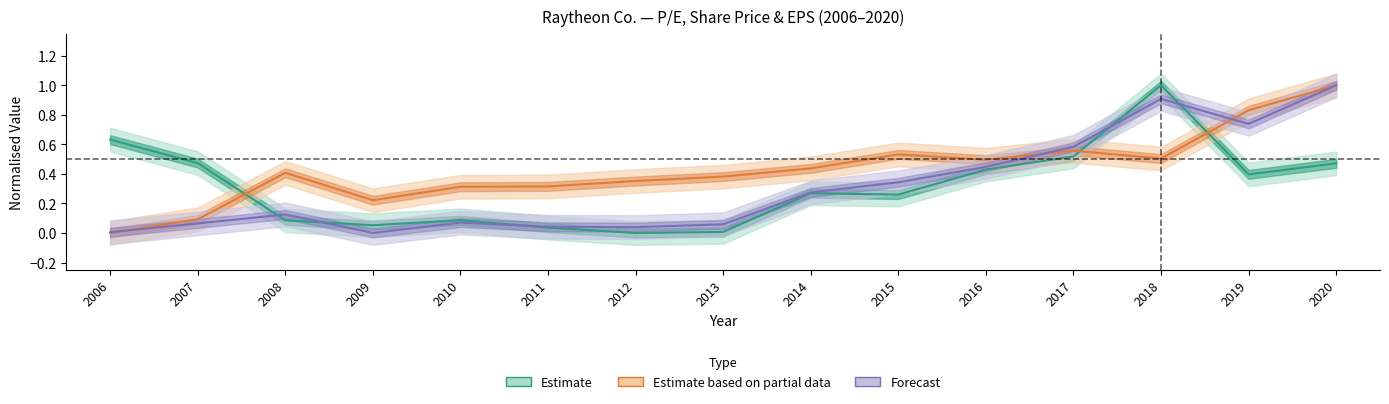

What is the sum of the EPS values at 2011 and 2009?

0.5